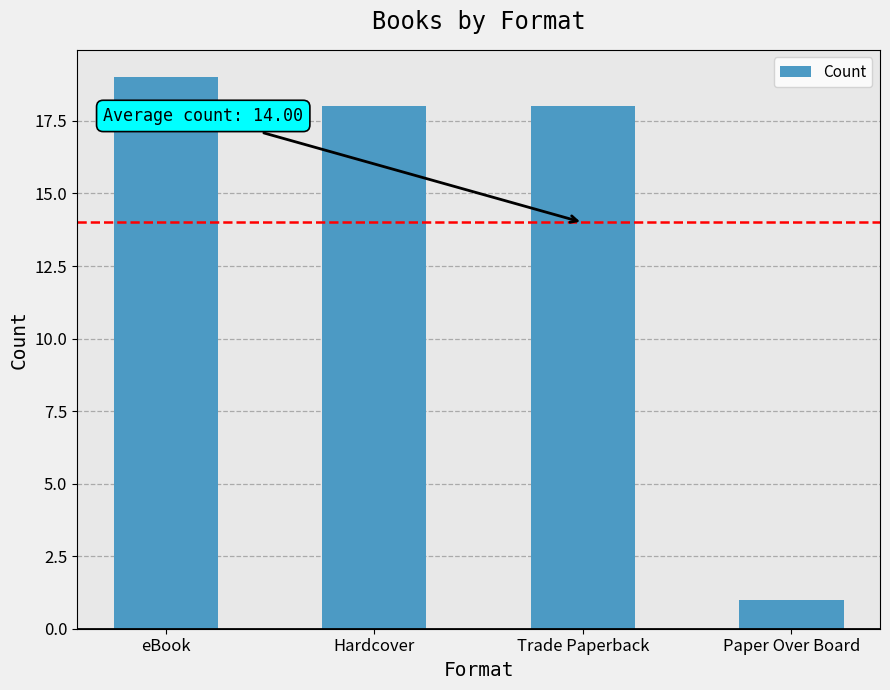

Where does the data first go above 18?

eBook